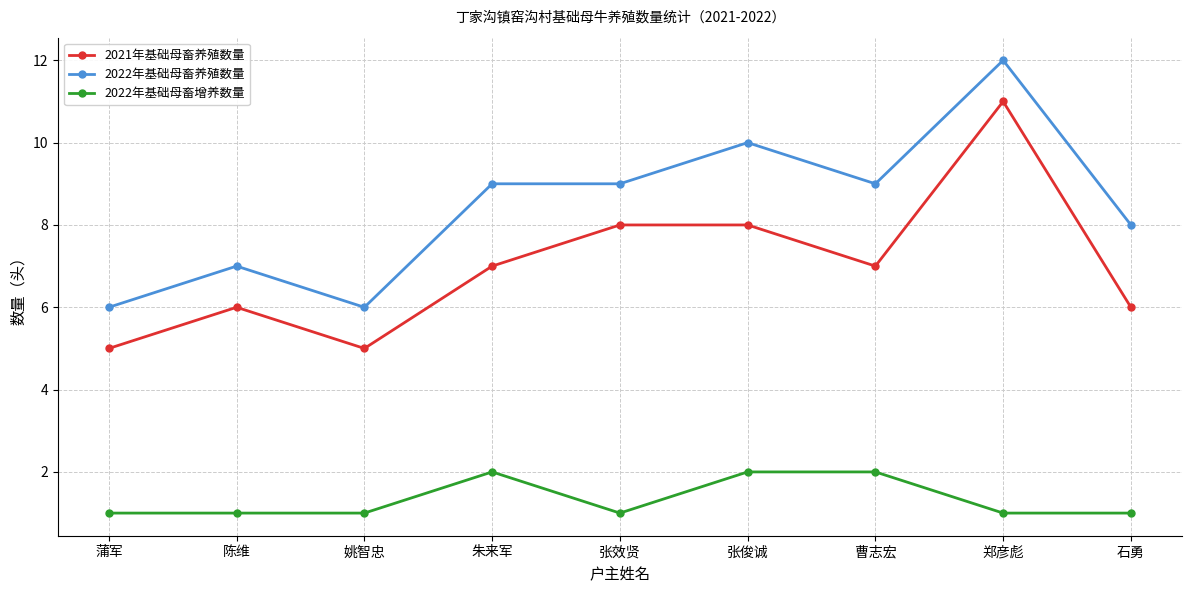

The value of 2022年基础母畜养殖数量 at 曹志宏 is 15. True or false?

False